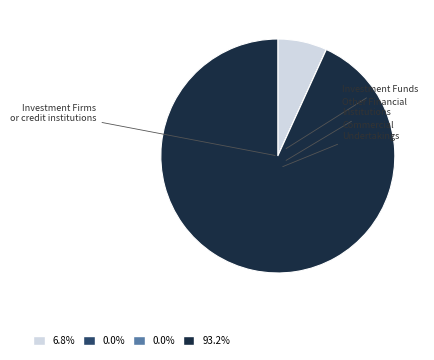

Is there any slice that represents more than half of the pie?

Yes